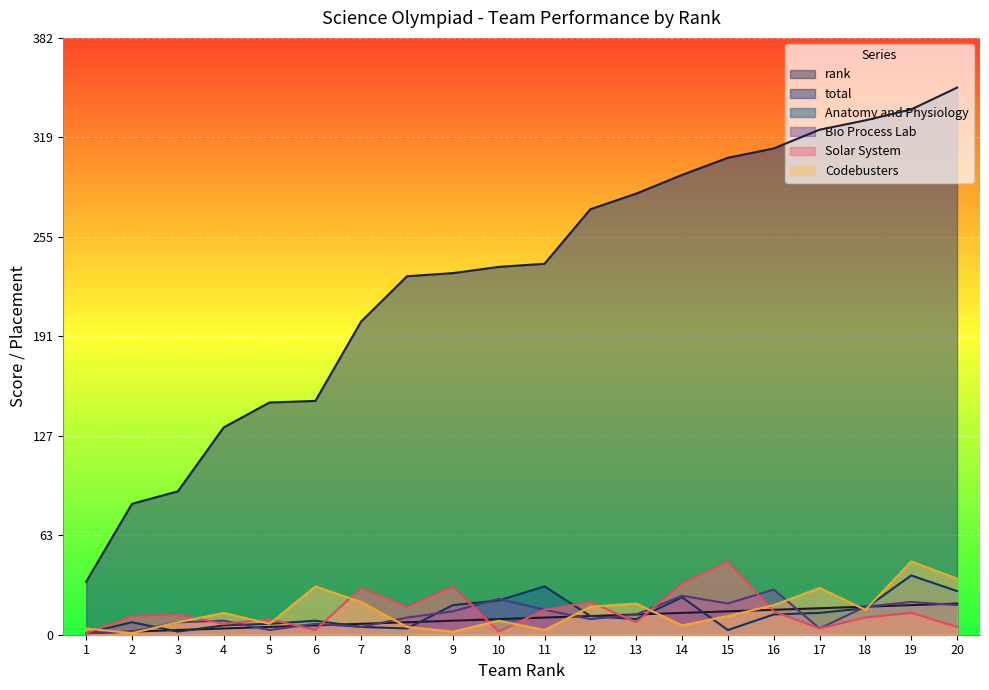

Reading right to left, transcribe all the data shown in this chart.

rank: 3.1	3.0	2.8	2.7	2.5	2.4	2.2	2.0	1.9	1.7	1.6	1.4	1.3	1.1	0.9	0.8	0.6	0.5	0.3	0.2
total: 55.0	52.8	51.7	50.8	48.9	47.9	46.2	44.3	42.8	37.3	37.0	36.4	36.0	31.5	23.5	23.3	20.8	14.4	13.2	5.3
Anatomy and Physiology: 4.4	6.0	2.7	2.2	2.0	0.5	3.8	1.6	1.9	4.9	3.4	3.0	0.6	0.8	1.4	1.1	0.9	0.3	1.3	0.2
Bio Process Lab: 3.0	3.3	2.8	0.6	4.5	3.1	3.9	2.0	1.6	2.5	3.6	2.4	1.7	0.8	1.1	0.5	1.4	1.3	0.3	0.2
Solar System: 0.8	2.2	1.7	0.6	2.4	7.4	5.2	1.3	3.3	2.5	0.3	4.9	2.8	4.7	0.5	1.6	1.1	2.0	1.9	0.2
Codebusters: 5.6	7.4	2.5	4.7	3.0	1.9	0.9	3.1	2.8	0.5	1.4	0.3	0.8	3.3	4.9	1.1	2.2	1.3	0.2	0.6